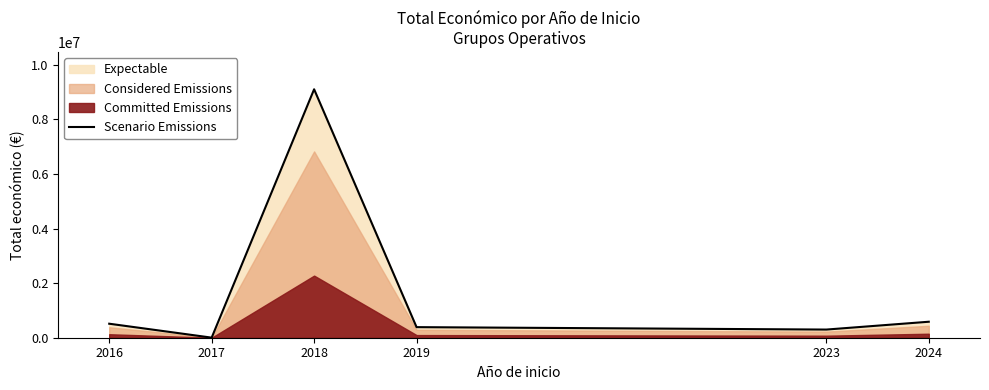

Reading left to right, list all the values displayed in this chart.

2016=513092	2017=3000	2018=9099574	2019=387426	2023=298790	2024=585460